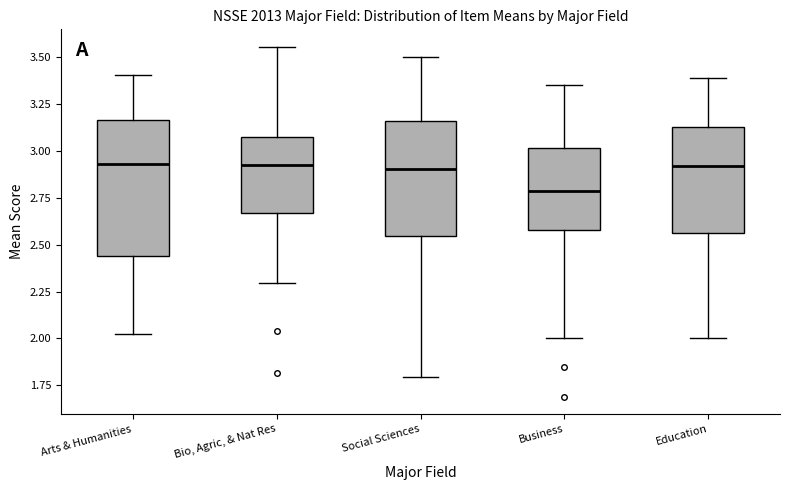

Comparing the boxes themselves (not the whiskers), which one is the tallest?

Arts & Humanities